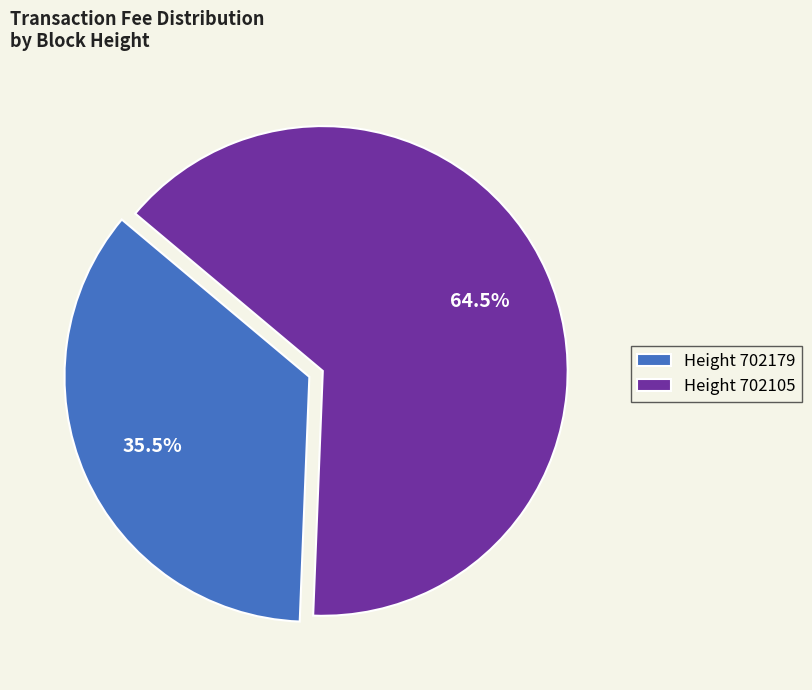

Which slice is the largest?

Height 702105